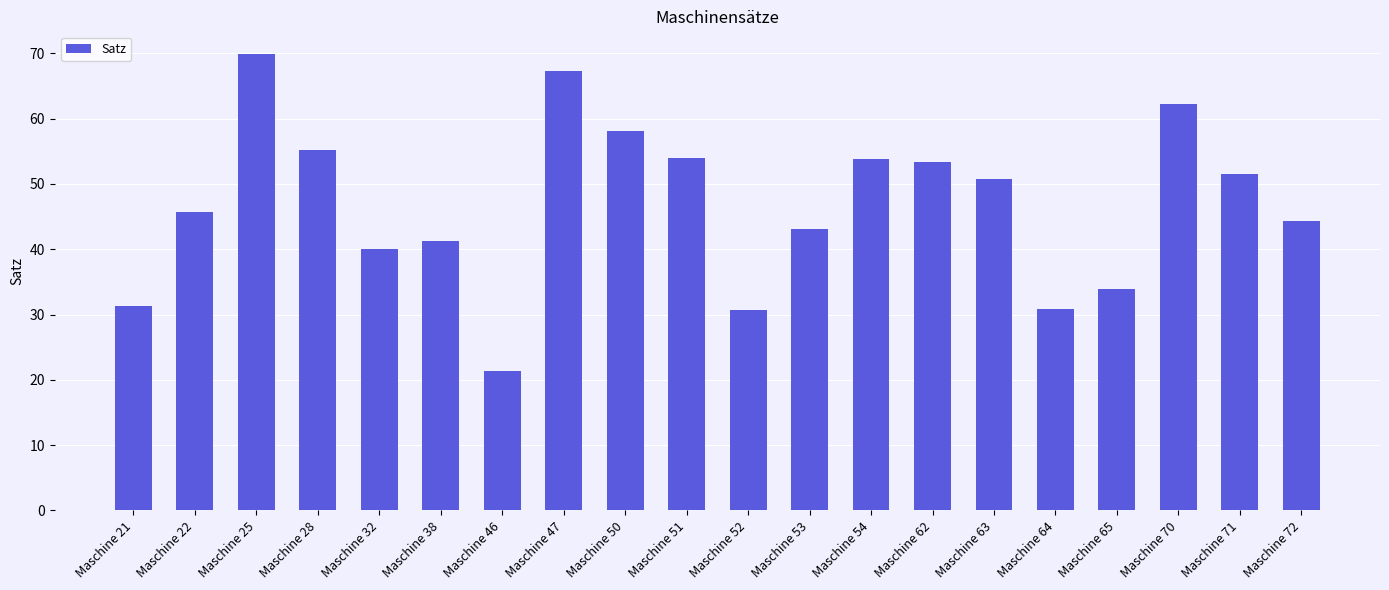

At which category does the chart reach its minimum across all series?

Maschine 46